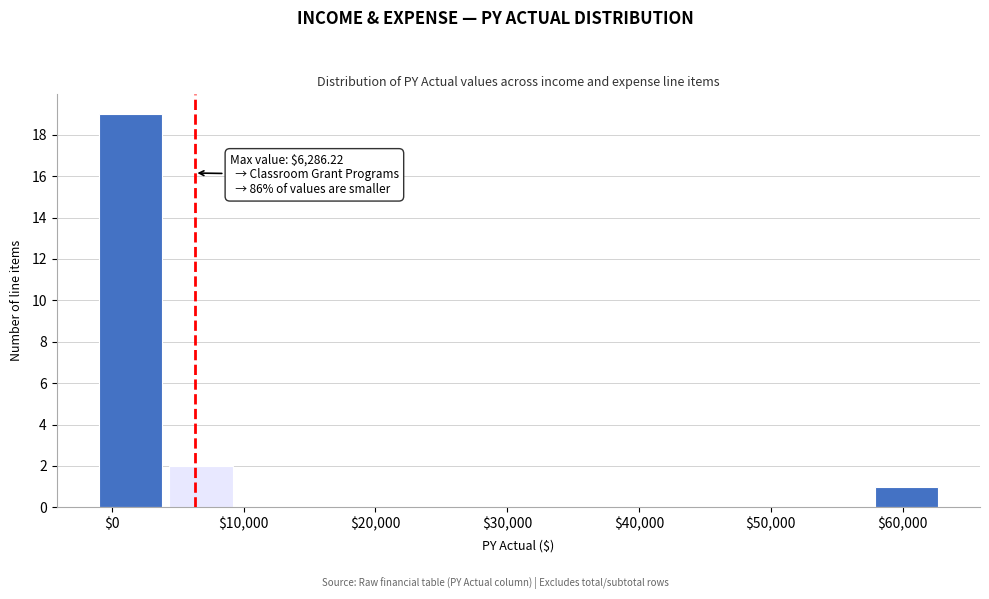

Which range on the x-axis has the tallest bar?

-1000 to 4000